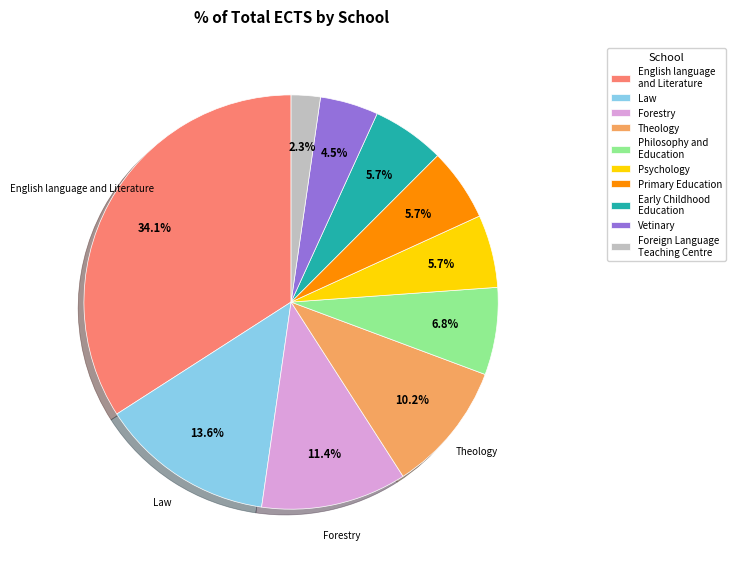

The English language and Literature slice represents 16% of the pie. True or false?

False